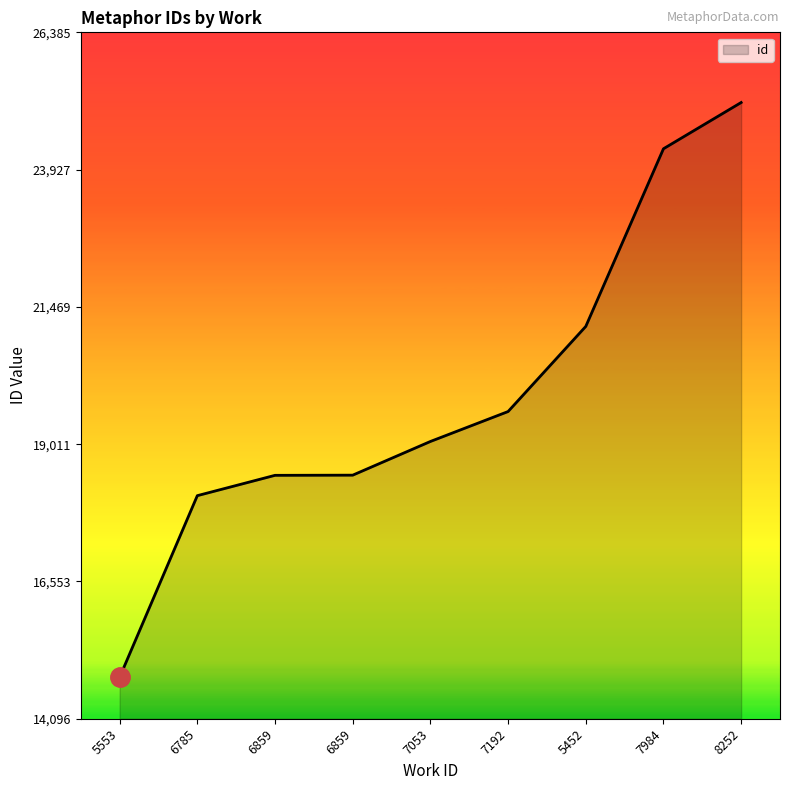

What is the difference between the values at 5553 and 8252?

10291